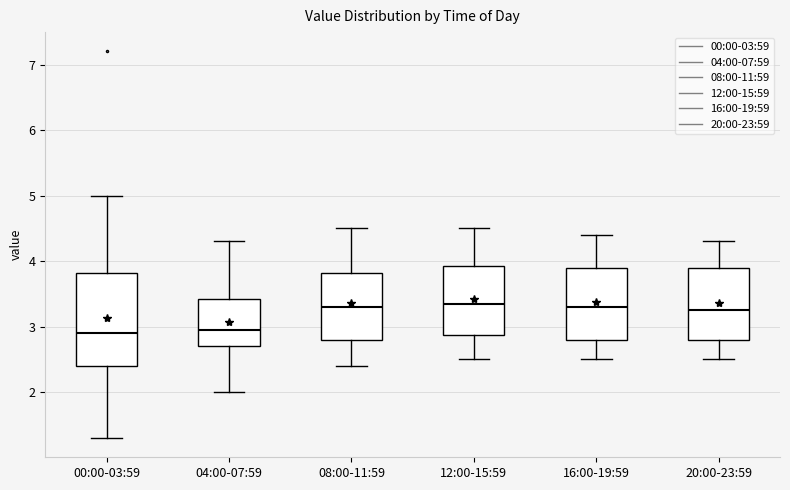

Reading left to right, transcribe this box plot: for each box, give where its median line is, the range the box spans, and where its two whiskers end, as read against the y-axis. The values are not printed on the chart, so give them approximately, as read against the axis.

00:00-03:59: median 2.9, box 2.4 to 3.8, whiskers 1.3 to 5.0
04:00-07:59: median 3.0, box 2.7 to 3.4, whiskers 2.0 to 4.3
08:00-11:59: median 3.3, box 2.8 to 3.8, whiskers 2.4 to 4.5
12:00-15:59: median 3.4, box 2.9 to 3.9, whiskers 2.5 to 4.5
16:00-19:59: median 3.3, box 2.8 to 3.9, whiskers 2.5 to 4.4
20:00-23:59: median 3.3, box 2.8 to 3.9, whiskers 2.5 to 4.3